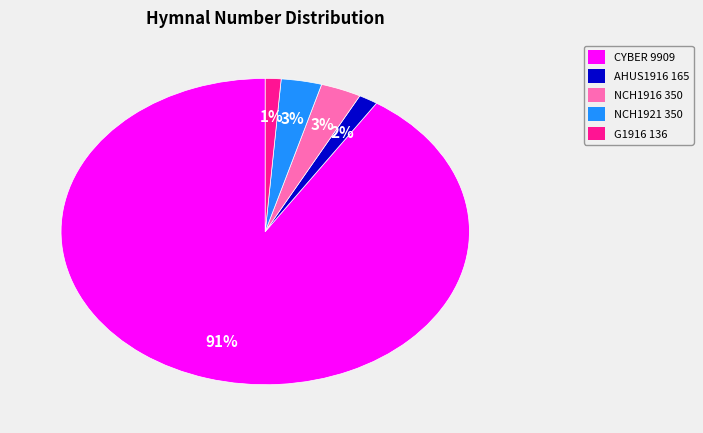

To the nearest percent, what is the average slice percentage?

20%